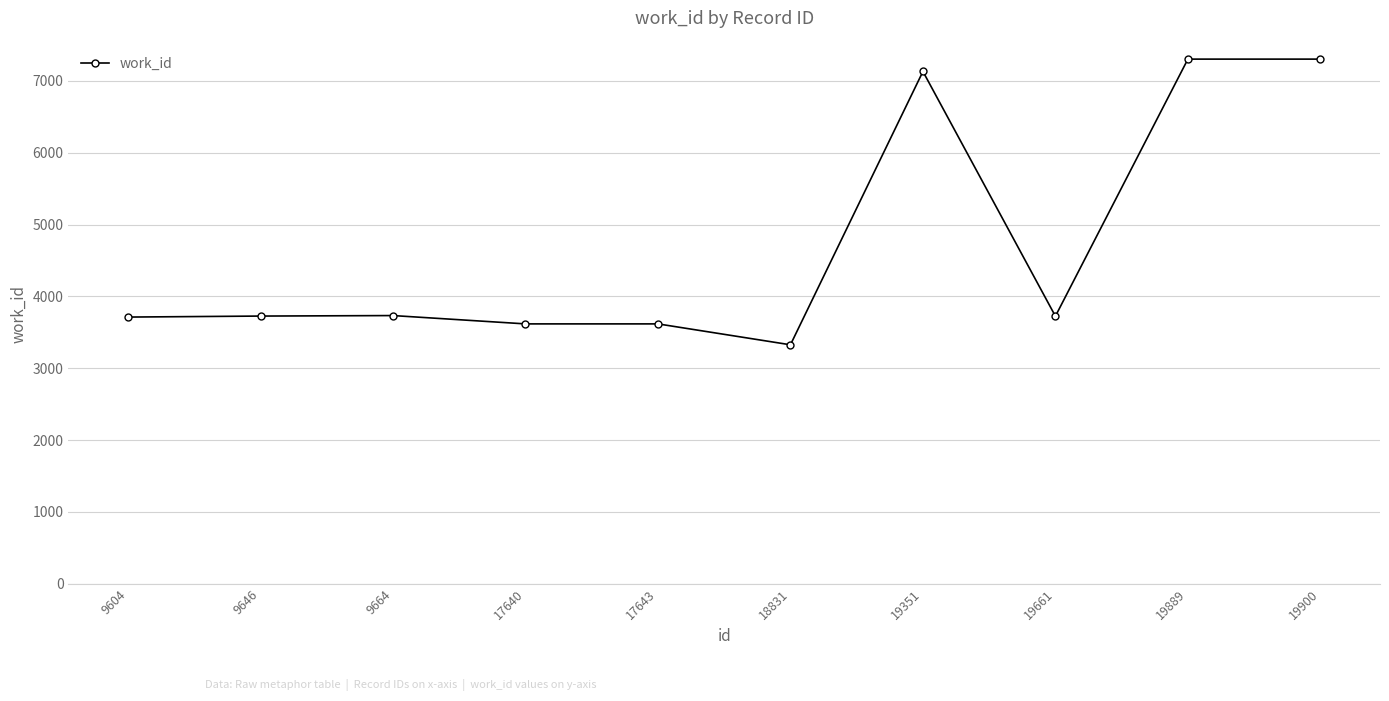

How many lines are shown in the chart?

1